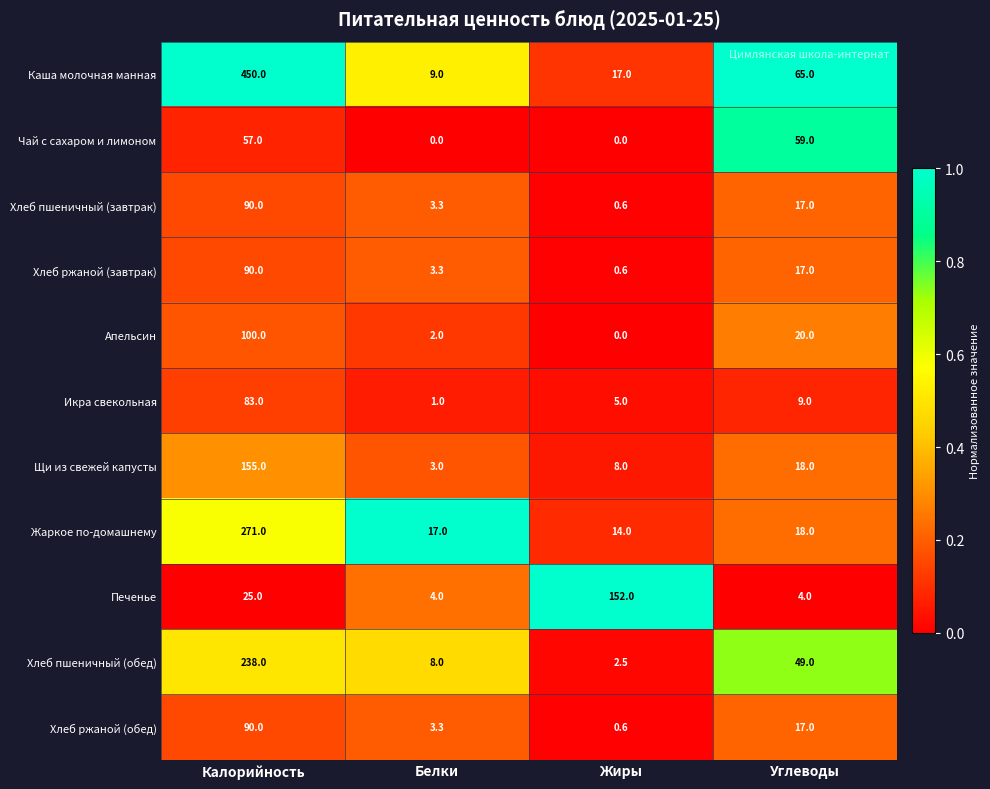

Rank the categories by Икра свекольная value from lowest to highest.

Белки, Жиры, Углеводы, Калорийность